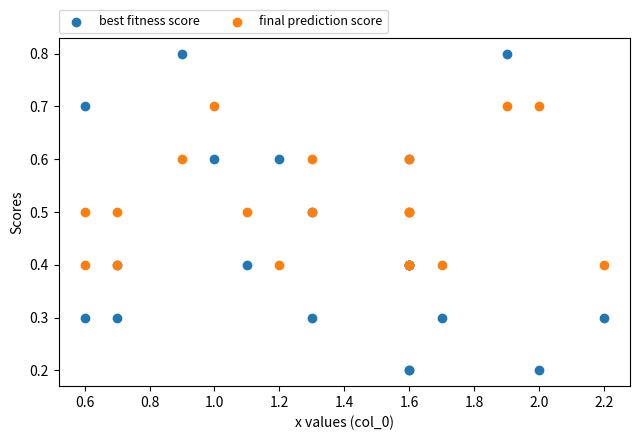

Which series reaches the maximum Y coordinate?

best fitness score